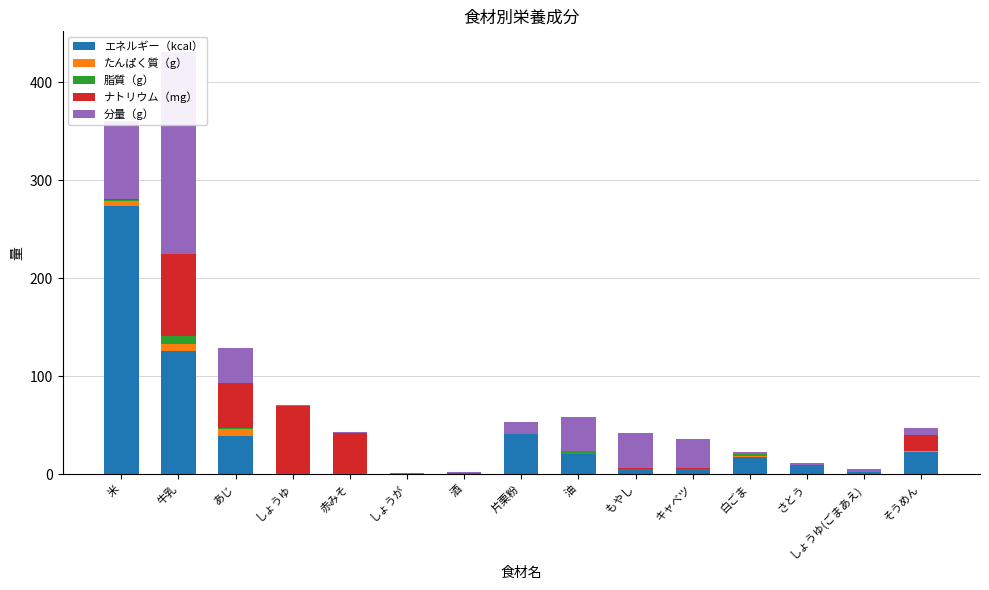

How many bars are there in each group?

5